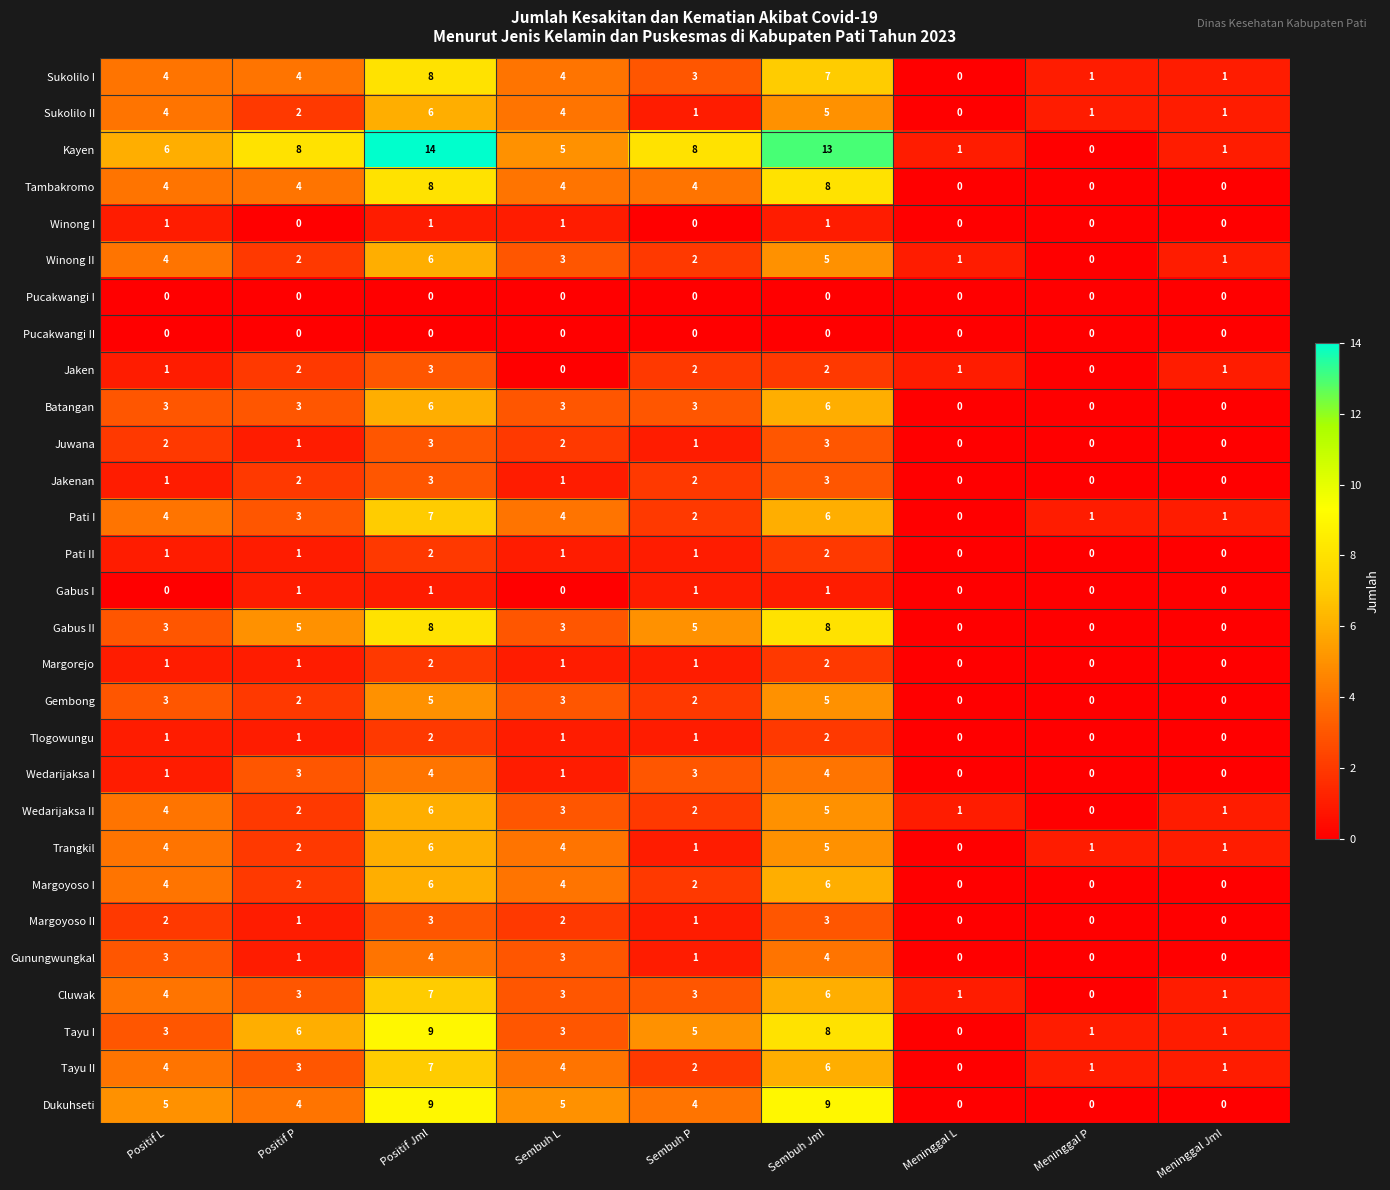

Is the value of Gembong at Meninggal L greater than the value of Cluwak at Sembuh L?

No